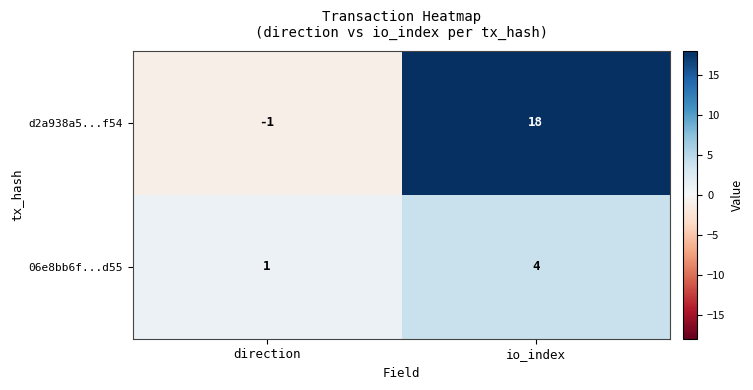

At io_index, list the series in order from largest to smallest.

d2a938a5...f54, 06e8bb6f...d55